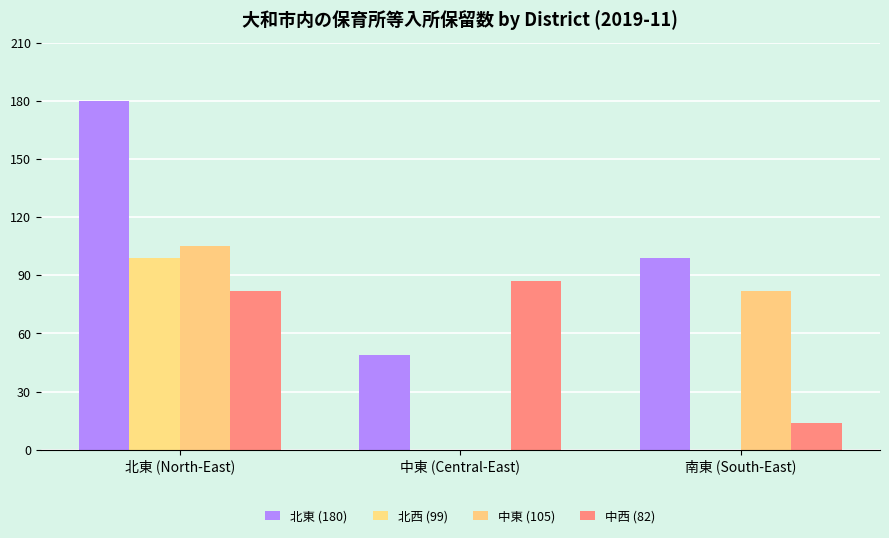

Are the bars grouped side by side (vs. stacked)?

Yes